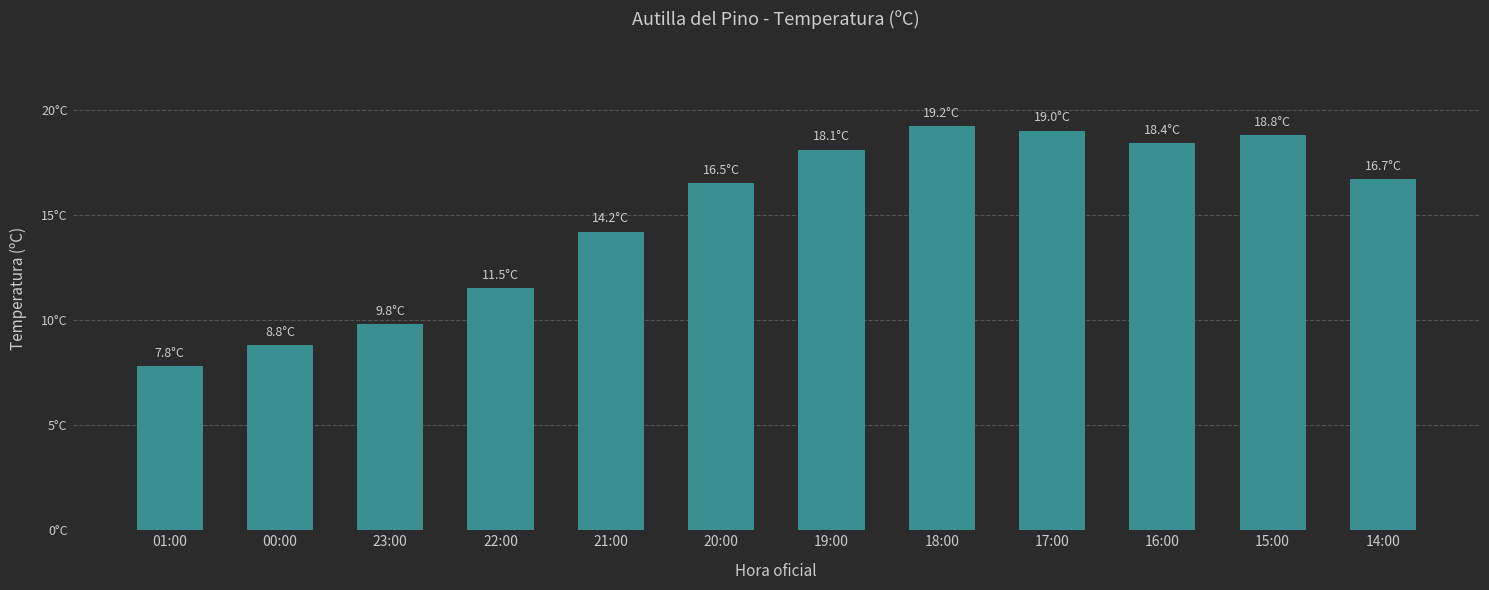

Is it true that the value at 18:00 is 26.4?

False